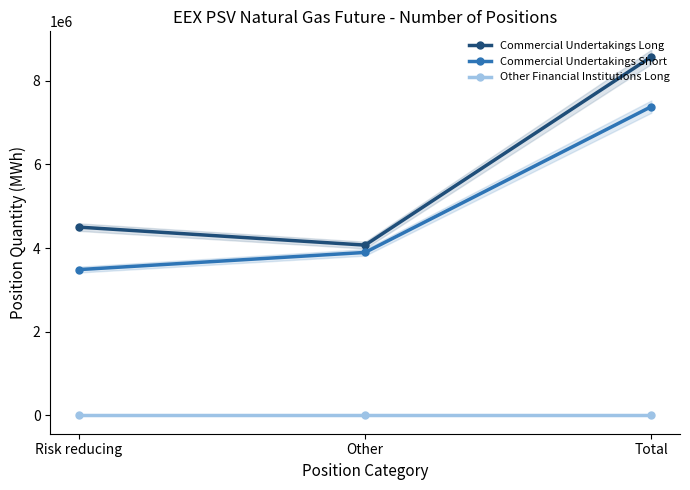

Between Other and Risk reducing, which is larger?

Risk reducing